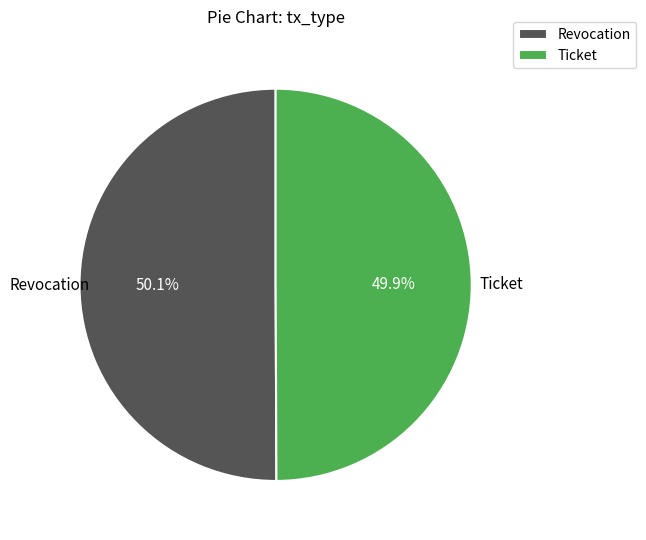

Approximately how many times larger is the value at Ticket compared to Revocation?

1.0